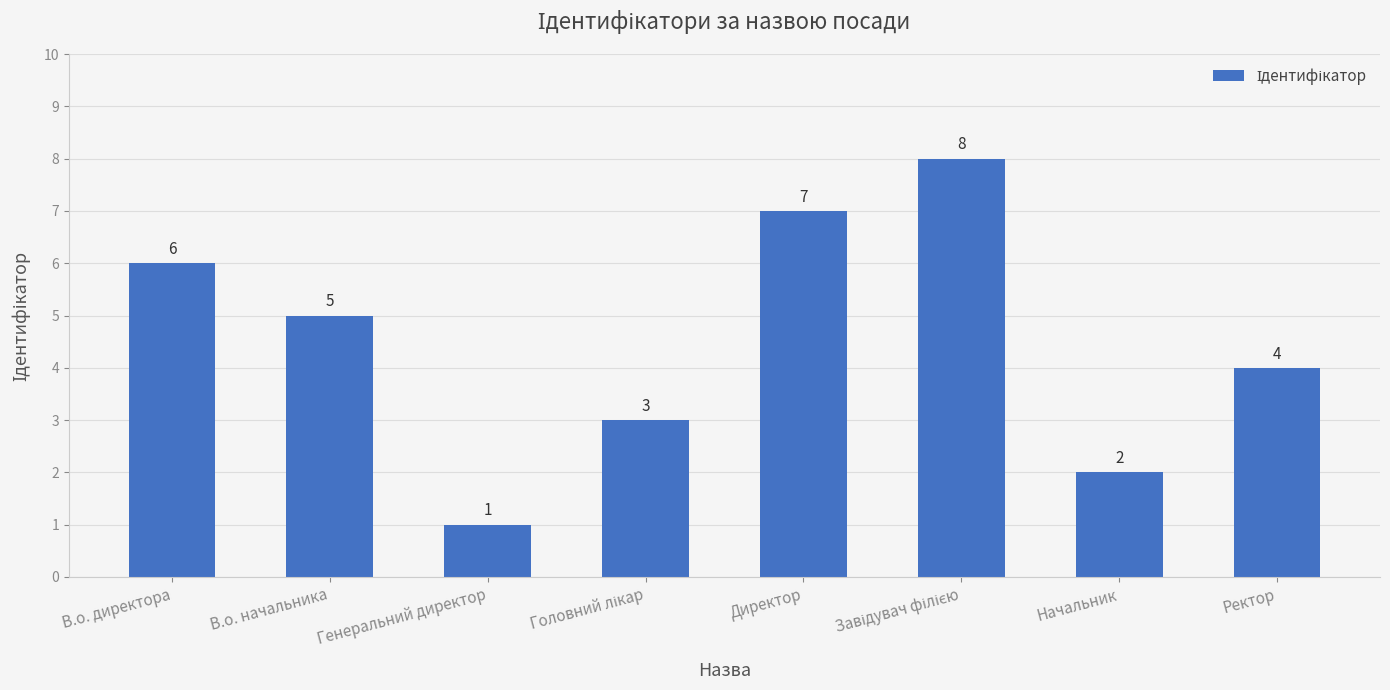

What is the minimum value shown in the chart?

1